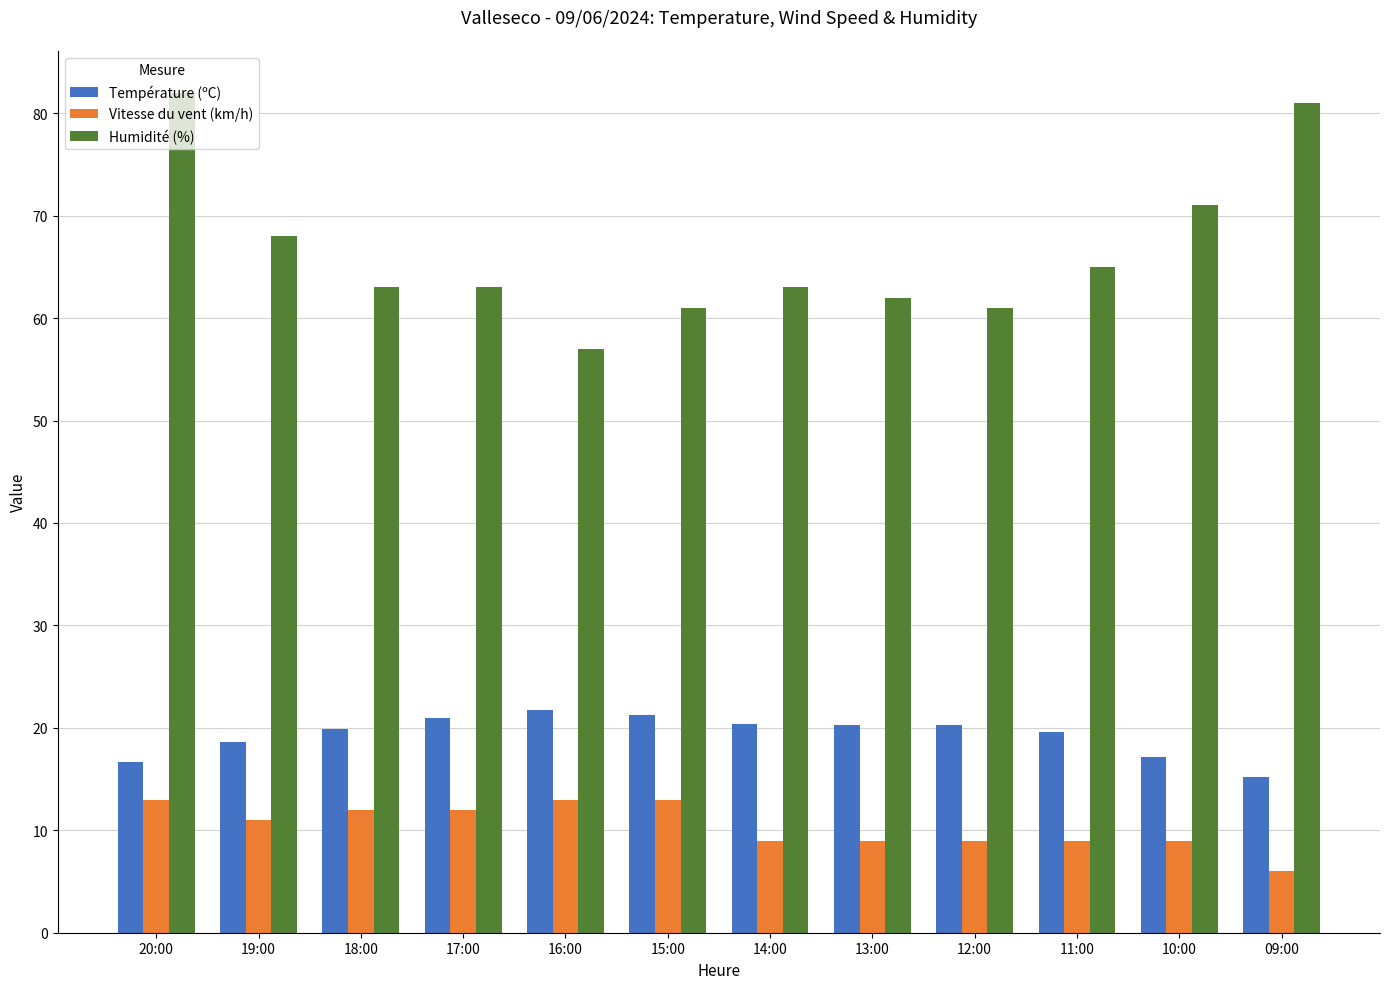

The value of Température (ºC) at 18:00 is 26.6. True or false?

False